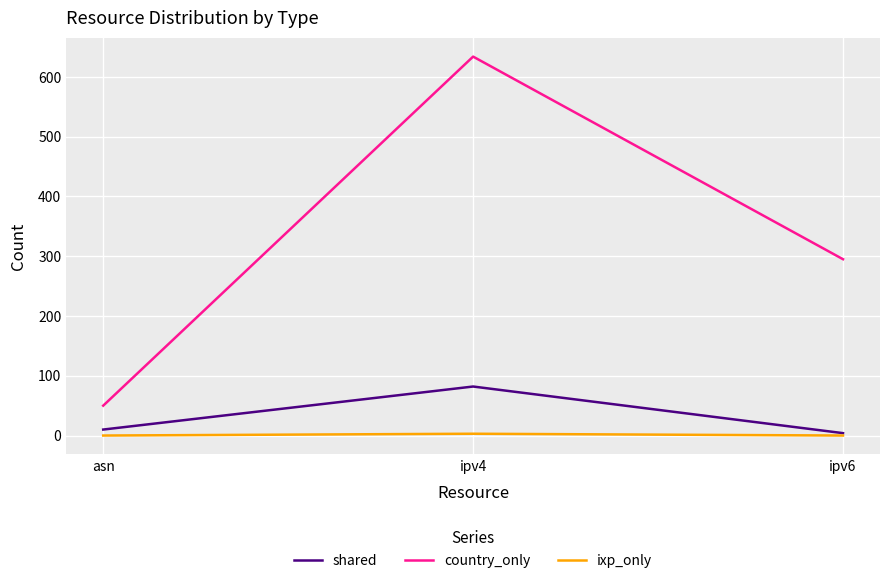

What is the difference between the ixp_only values at ipv4 and asn?

3